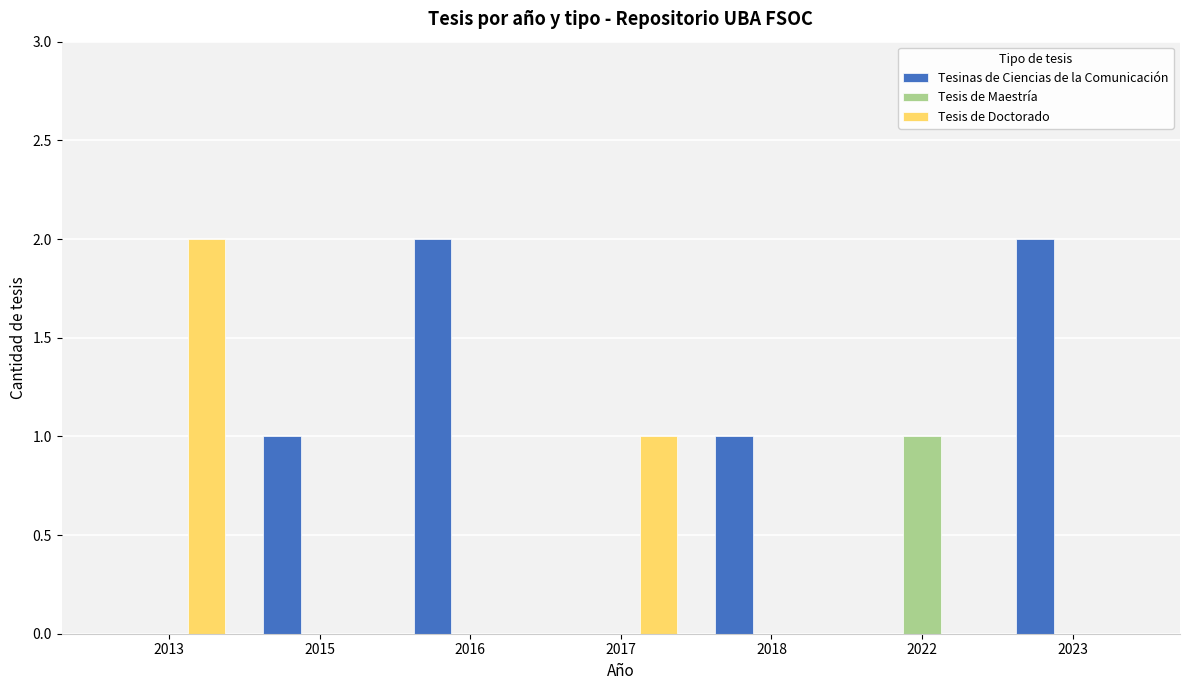

Which series changed the most between 2018 and 2023?

Tesinas de Ciencias de la Comunicación